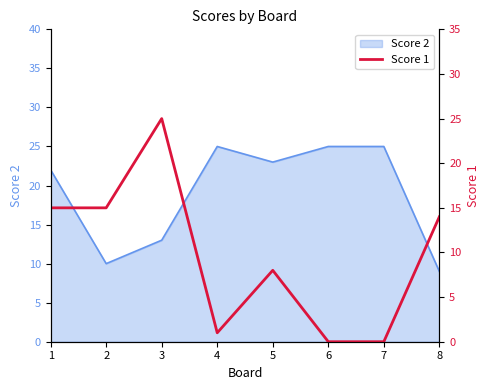

Where does the data first go above 14?

1